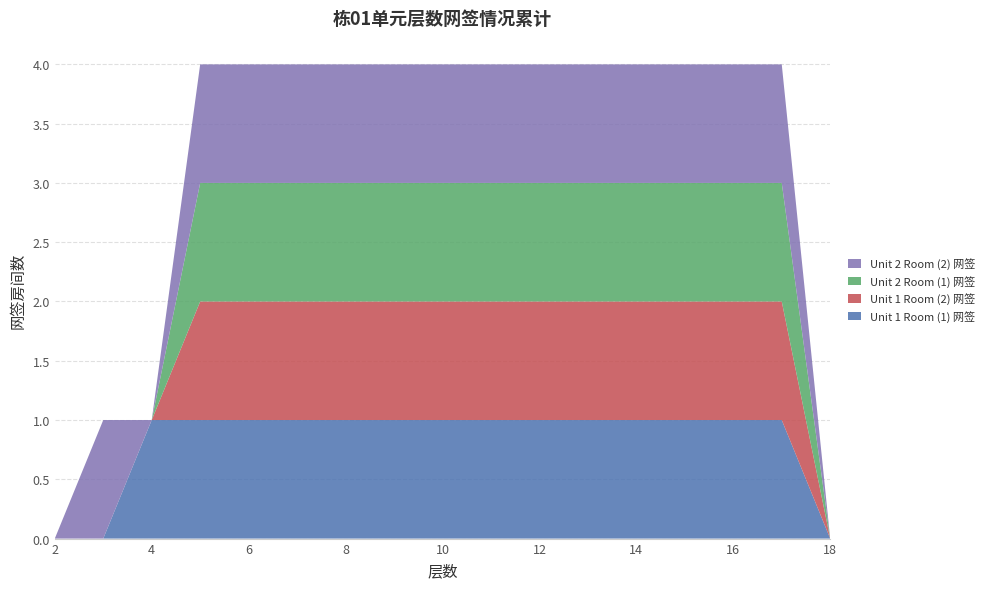

Reading left to right, list all the values displayed in this chart.

Unit 1 Room (1) 网签: 2=0	3=0	4=1	5=1	6=1	7=1	8=1	9=1	10=1	11=1	12=1	13=1	14=1	15=1	16=1	17=1	18=0
Unit 1 Room (2) 网签: 2=0	3=0	4=0	5=1	6=1	7=1	8=1	9=1	10=1	11=1	12=1	13=1	14=1	15=1	16=1	17=1	18=0
Unit 2 Room (1) 网签: 2=0	3=0	4=0	5=1	6=1	7=1	8=1	9=1	10=1	11=1	12=1	13=1	14=1	15=1	16=1	17=1	18=0
Unit 2 Room (2) 网签: 2=0	3=1	4=0	5=1	6=1	7=1	8=1	9=1	10=1	11=1	12=1	13=1	14=1	15=1	16=1	17=1	18=0